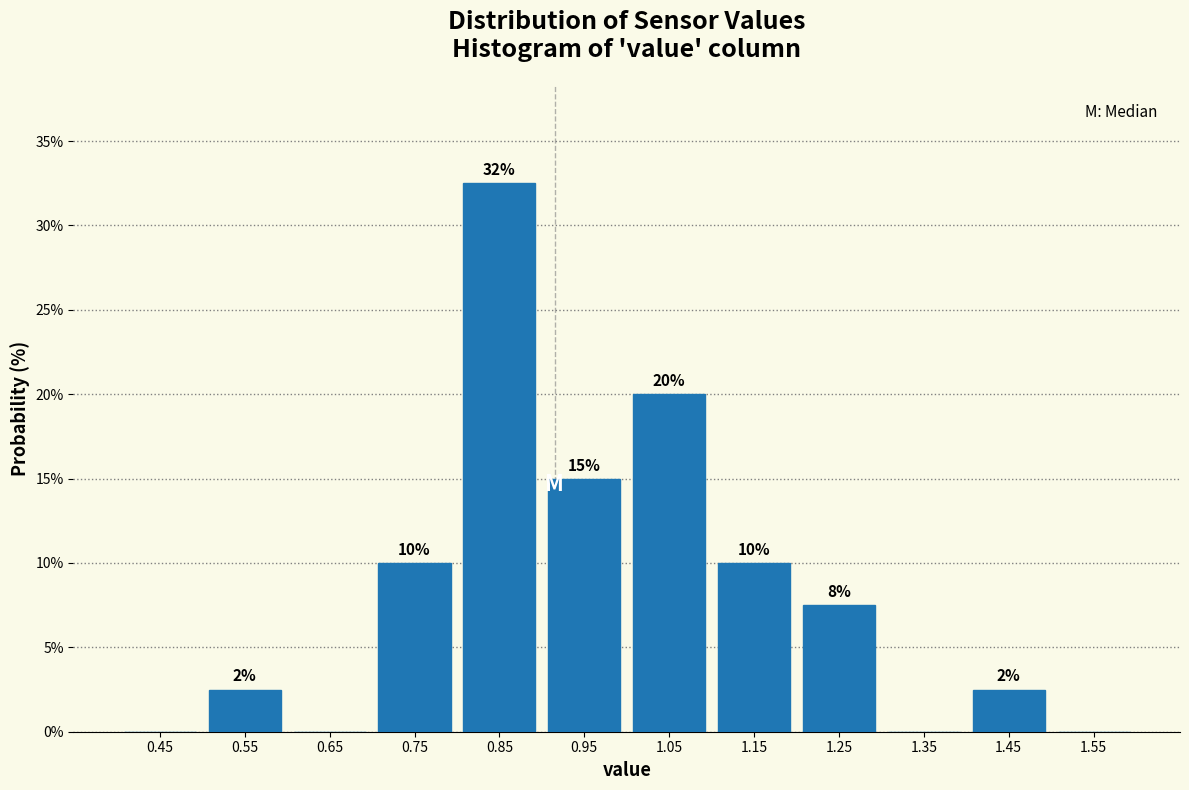

Over which range of the x-axis is the bar tallest?

0.8 to 0.9